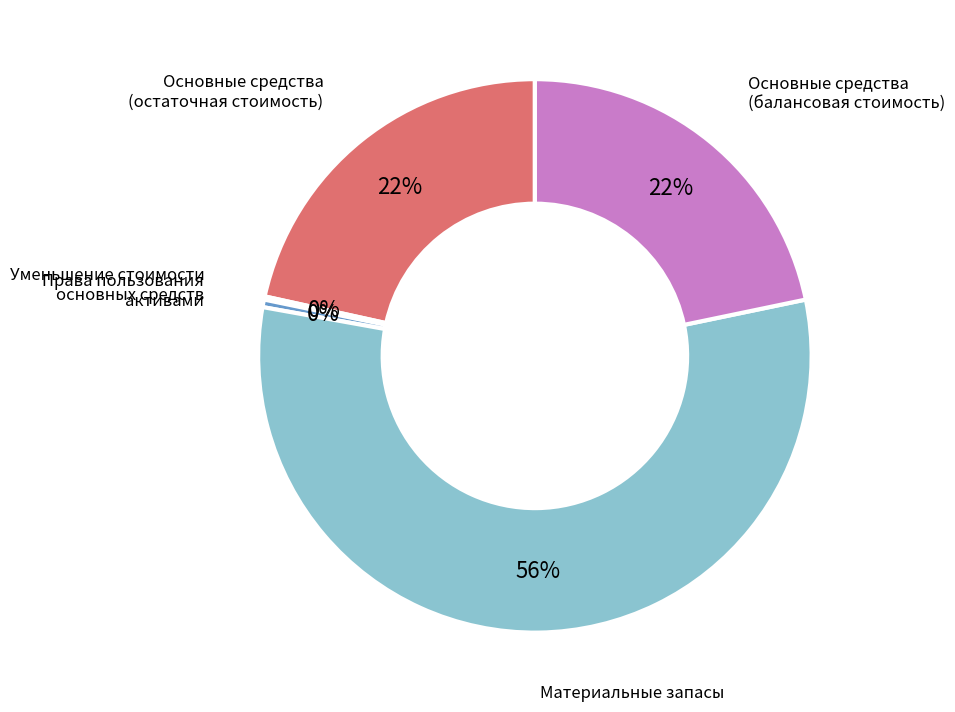

To the nearest percent, what percentage of the pie is Основные средства (балансовая стоимость)?

22%